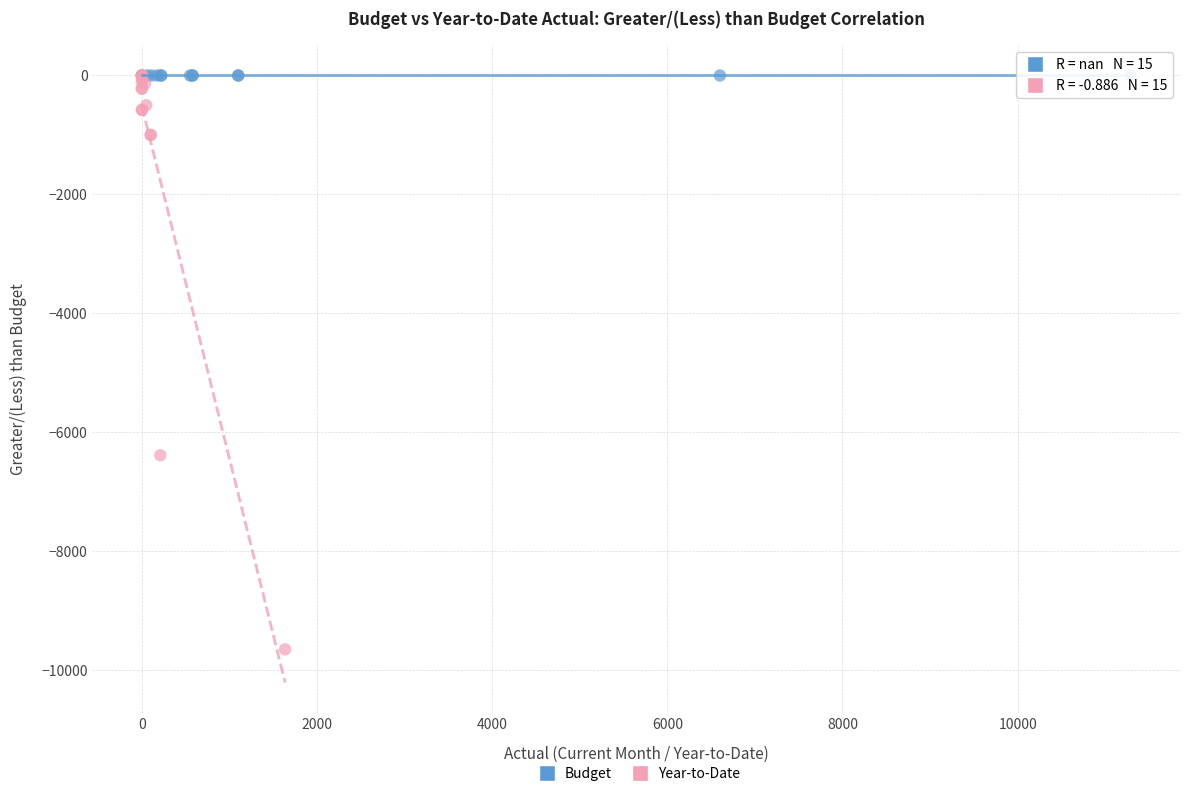

Which series reaches the minimum Y coordinate?

Year-to-Date